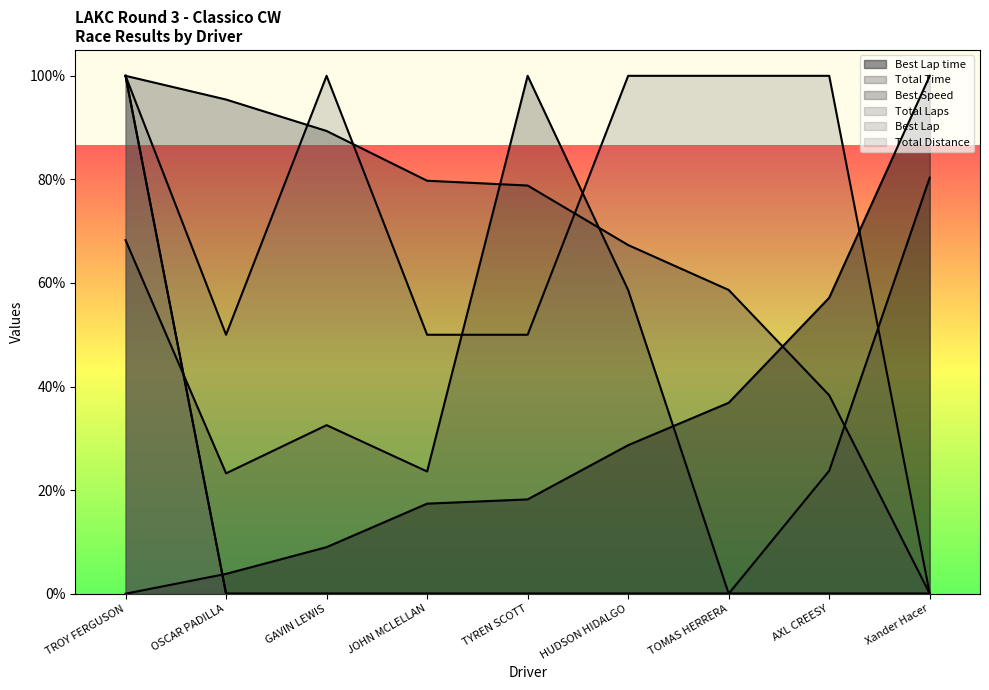

Rank the categories by Best Speed value from highest to lowest.

TROY FERGUSON, OSCAR PADILLA, GAVIN LEWIS, JOHN MCLELLAN, TYREN SCOTT, HUDSON HIDALGO, TOMAS HERRERA, AXL CREESY, Xander Hacer